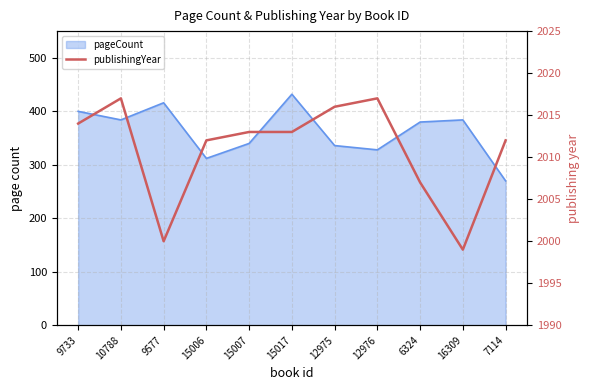

How many interior local valleys (lower than both neighbors) does the data have?

2